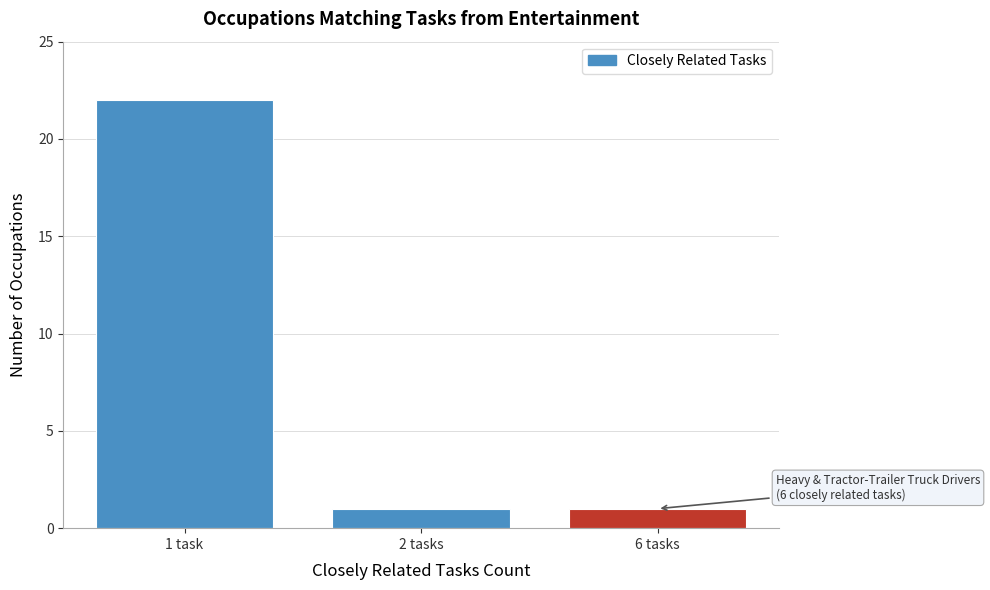

Reading left to right, transcribe all the data shown in this chart.

1 task=22	2 tasks=1	6 tasks=1